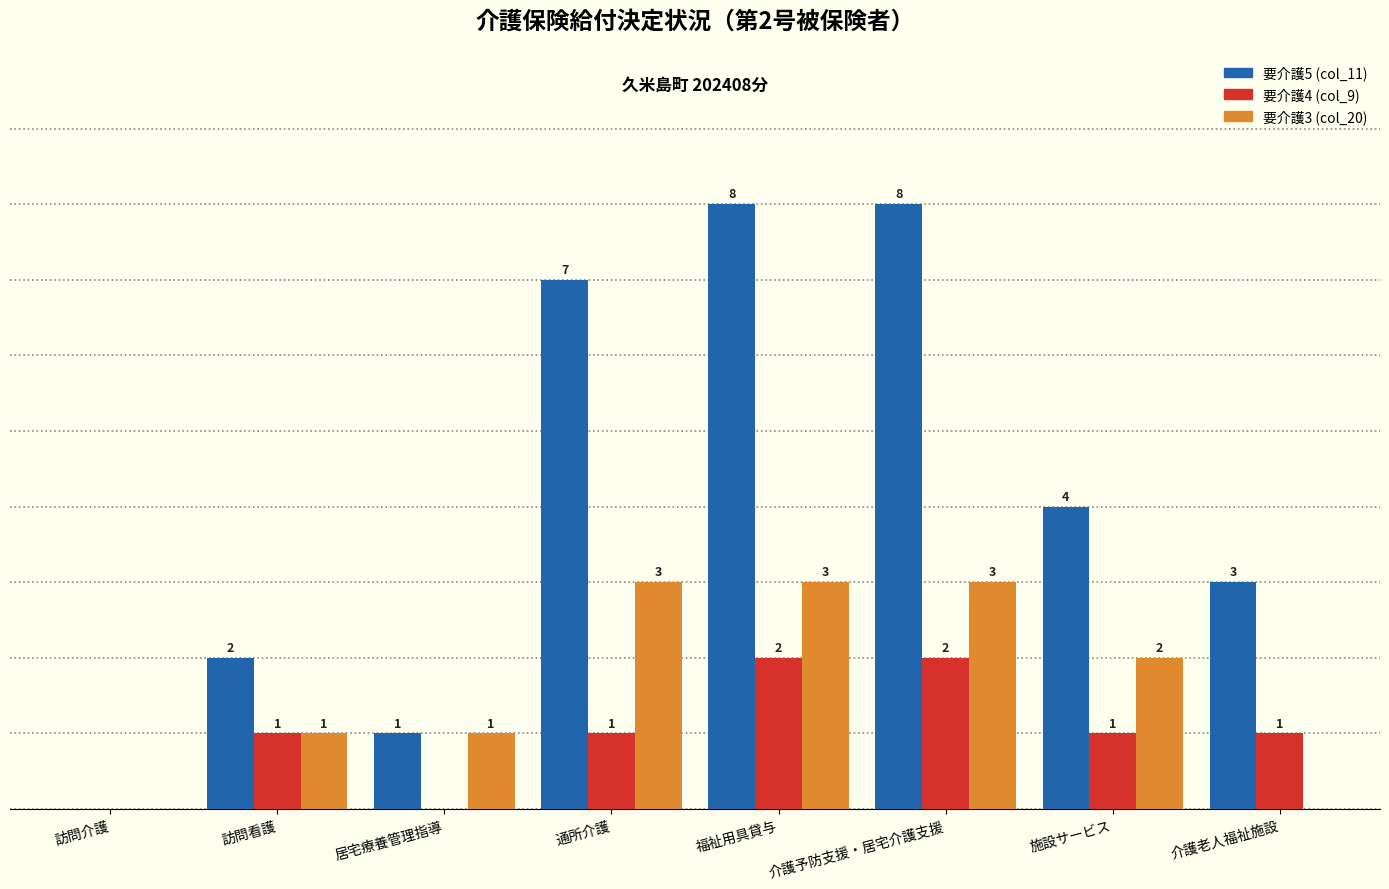

Is the value of 要介護3 (col_20) at 介護老人福祉施設 greater than the value of 要介護4 (col_9) at 訪問看護?

No